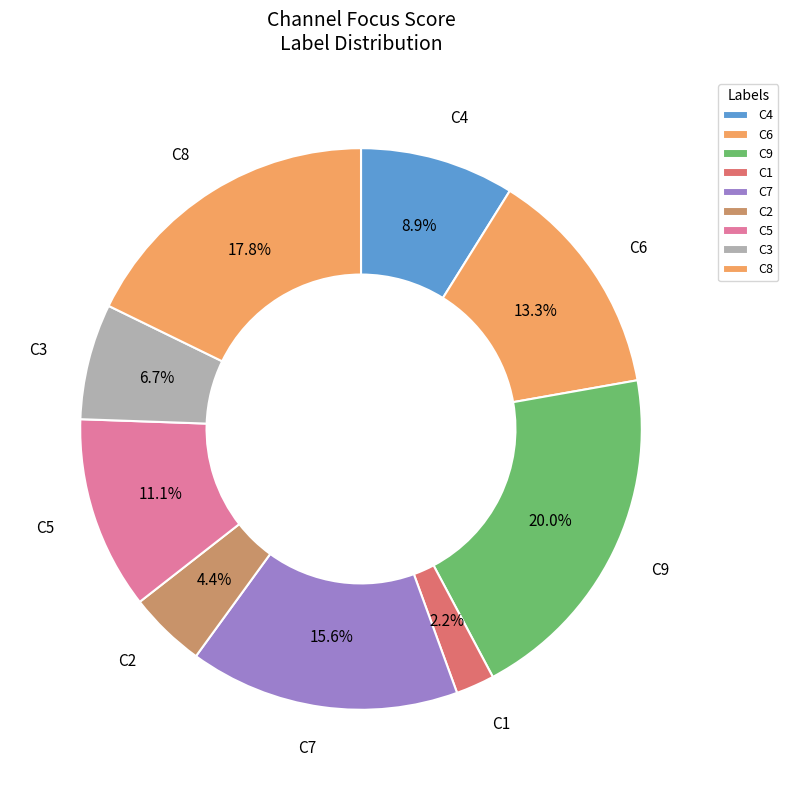

Which has a higher value, C6 or C2?

C6